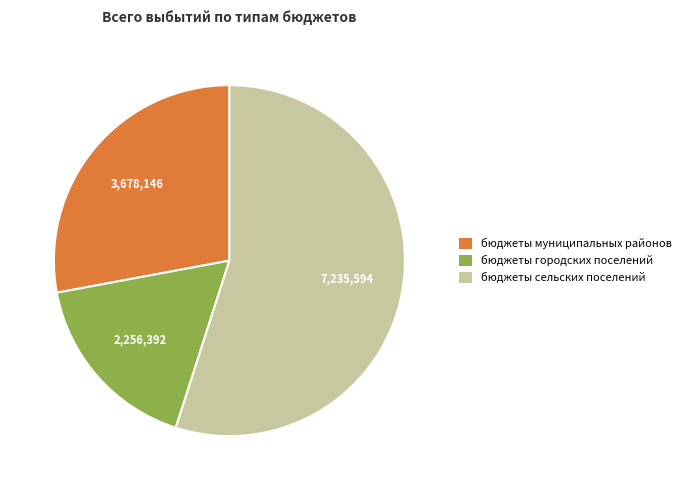

What is the ratio of the value at бюджеты сельских поселений to the value at бюджеты муниципальных районов?

2.0